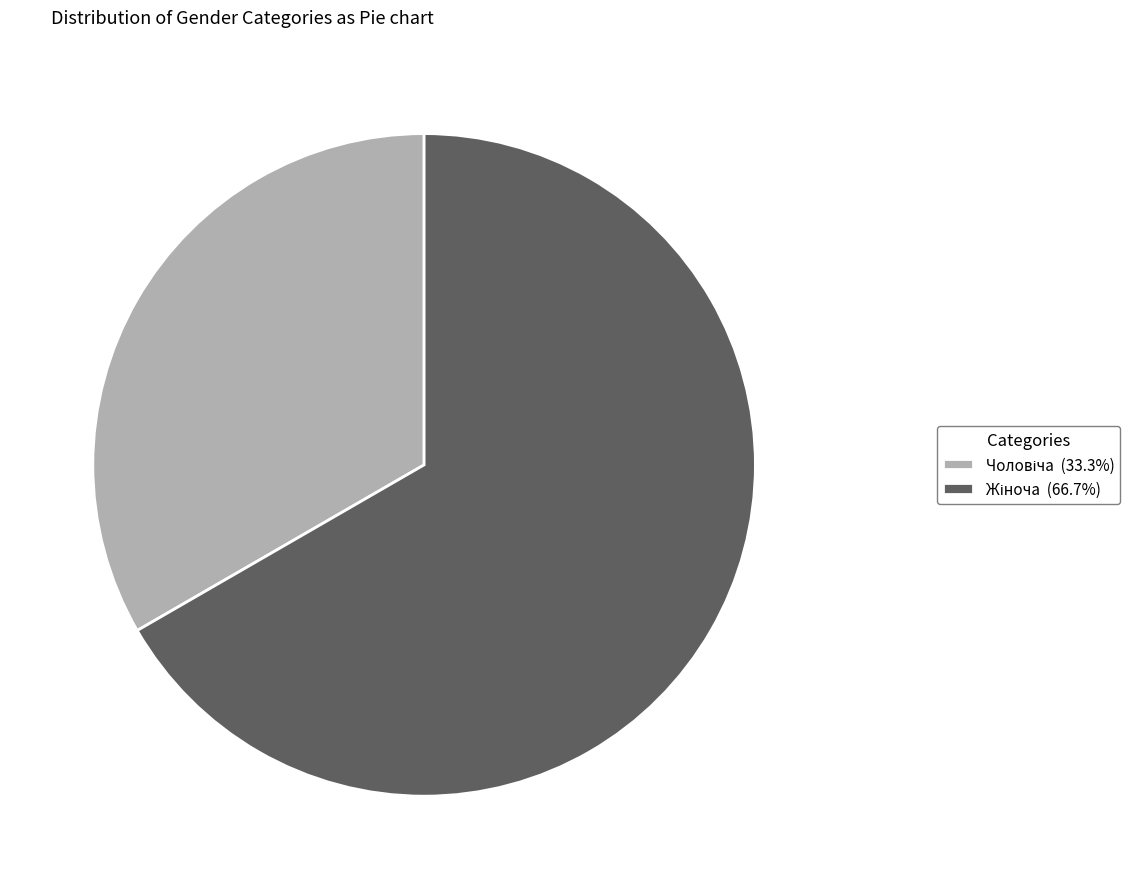

Does any single category account for the majority?

Yes